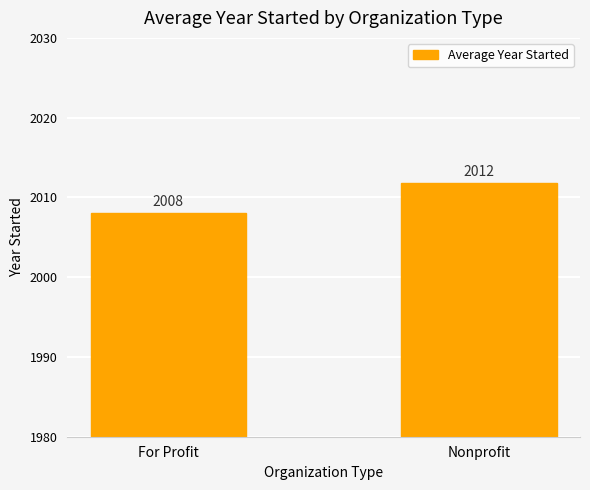

What is the minimum value shown in the chart?

2008.0